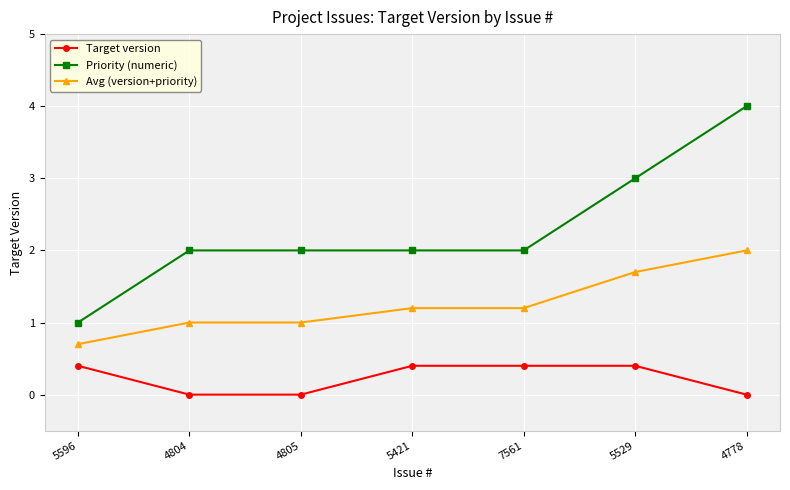

The value of Target version at 5596 is 0.7. True or false?

False